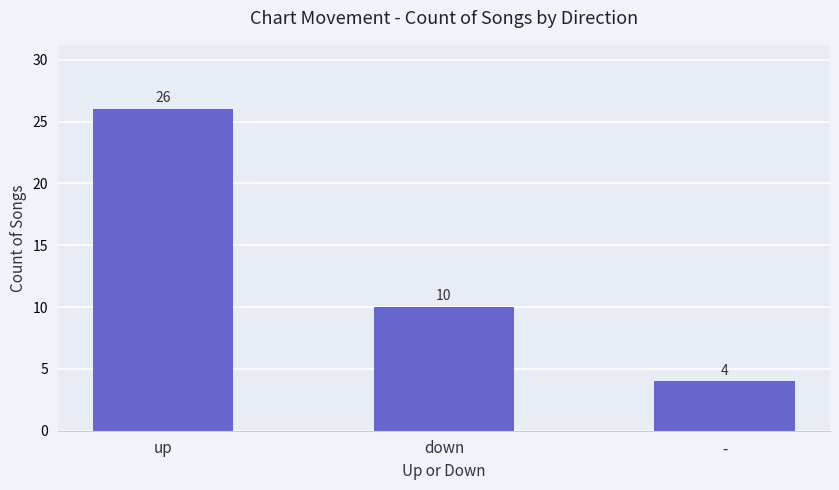

Where does the data first go above 10?

up